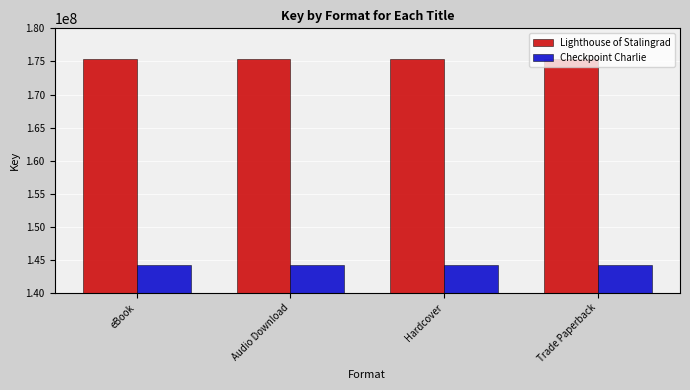

What are all the series names shown in the legend?

Lighthouse of Stalingrad, Checkpoint Charlie